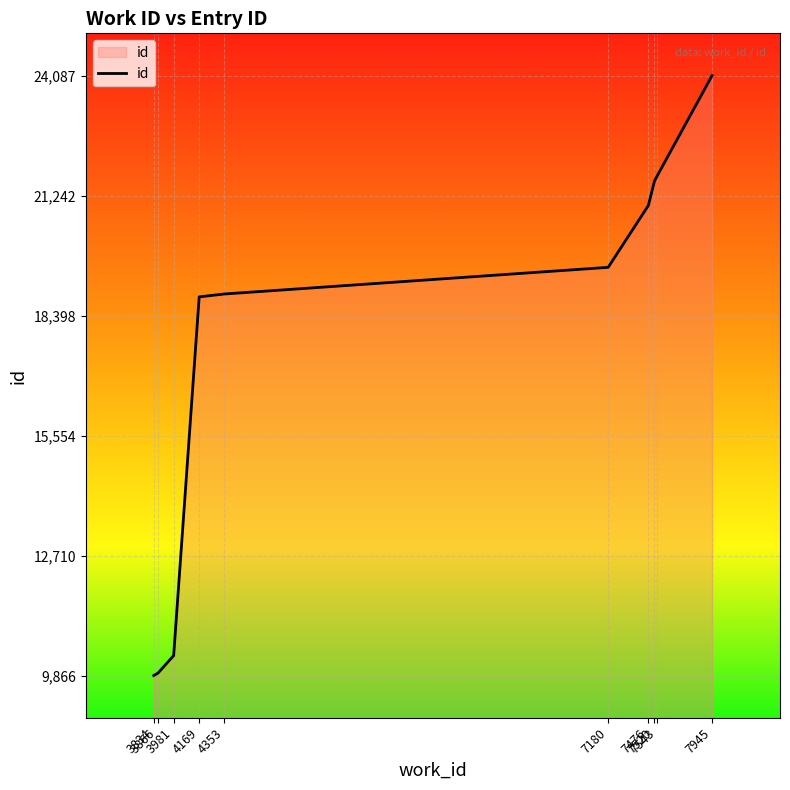

What is the maximum value shown in the chart?

24087